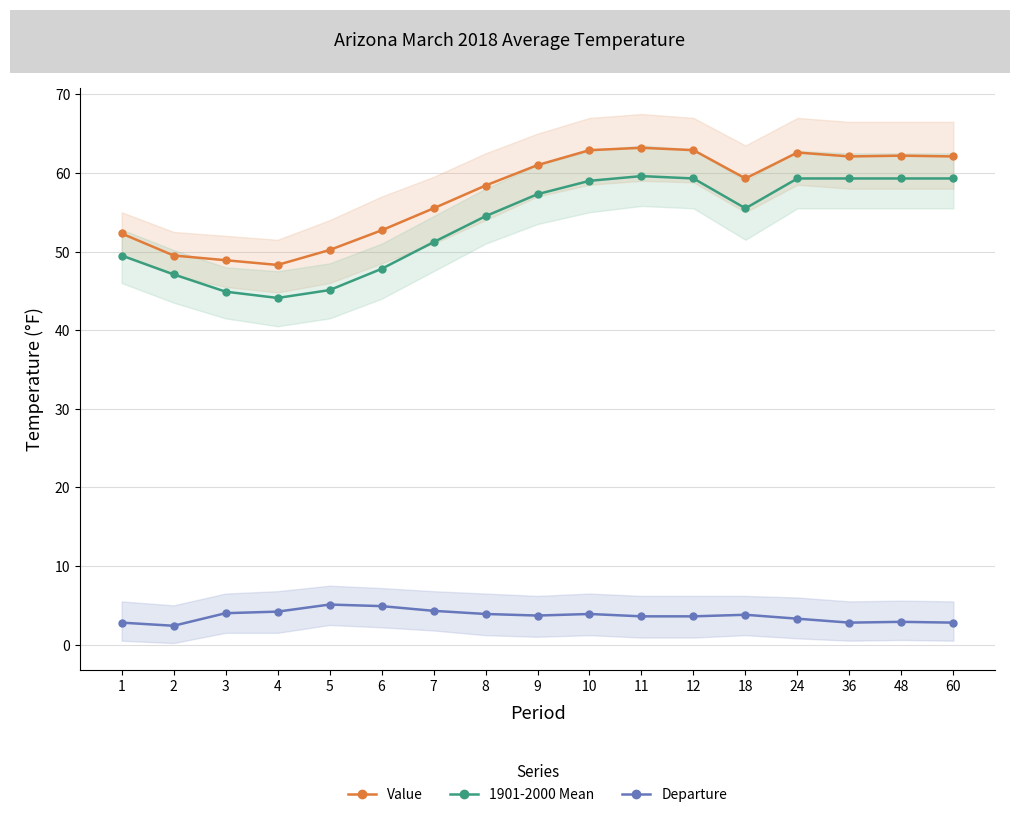

What is the value of the 1901-2000 Mean point at the 14th from the left?

59.3